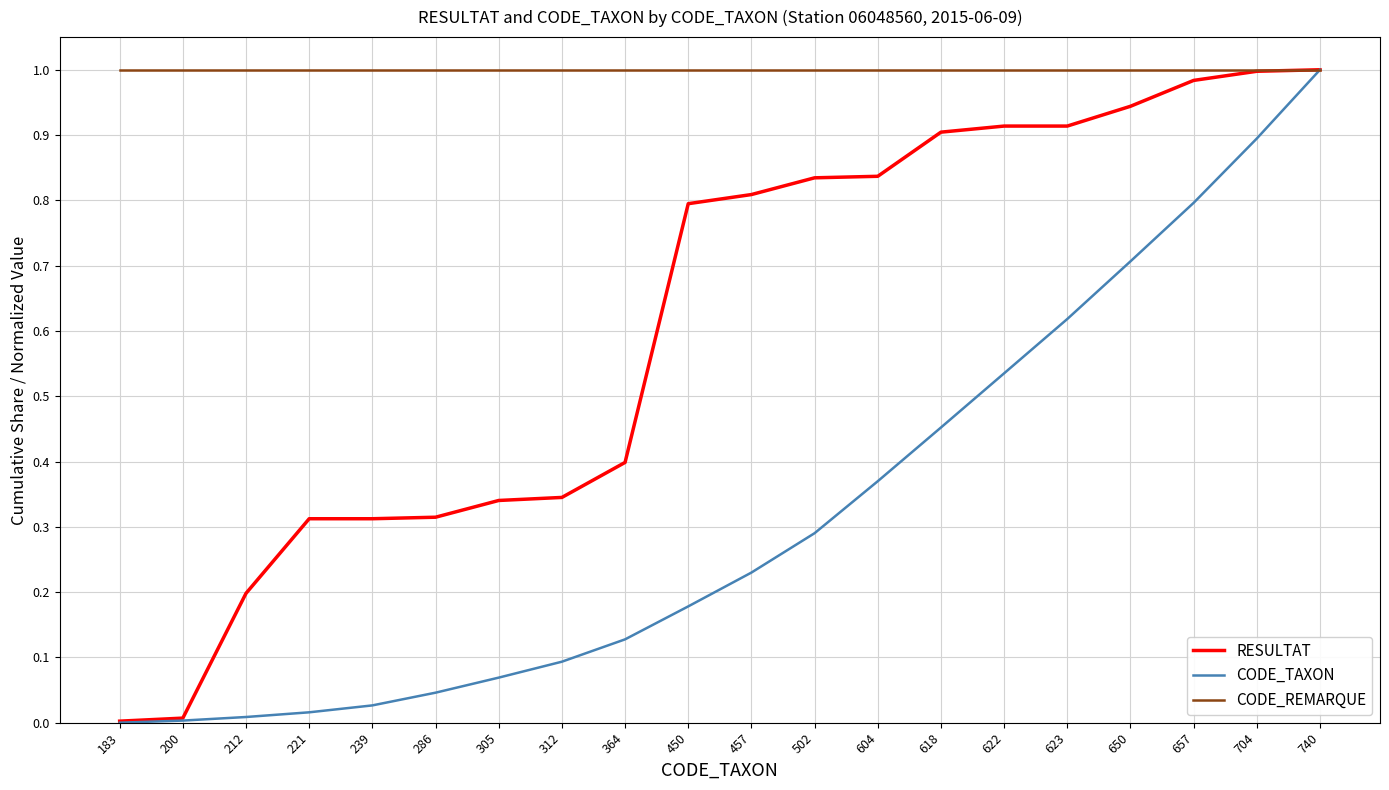

At which category is the sum across all series the highest?

740